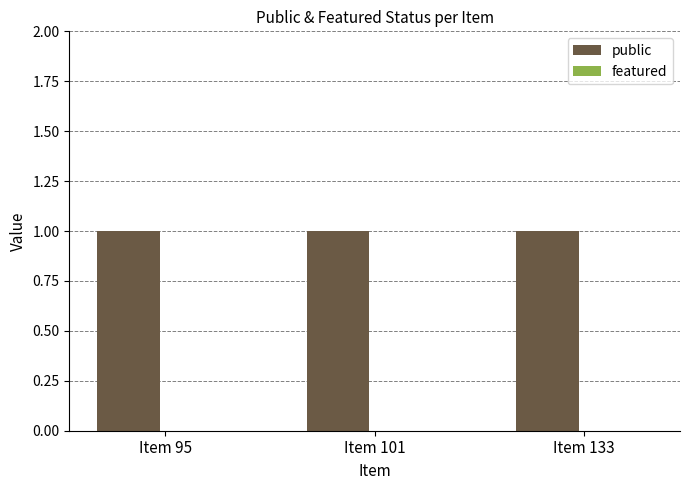

Rank the series by their average value, from lowest to highest.

featured, public